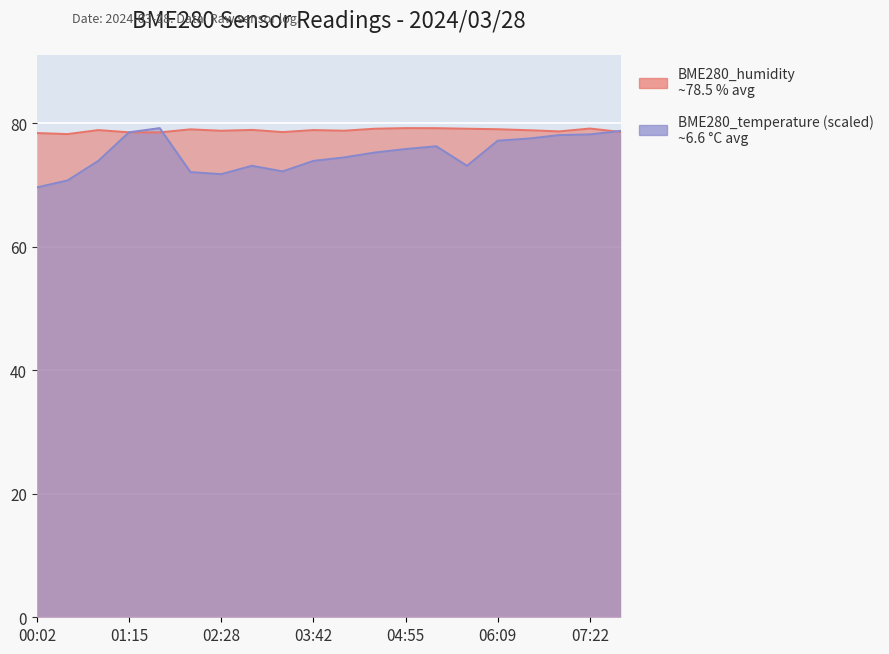

At which category does the chart reach its minimum across all series?

00:02